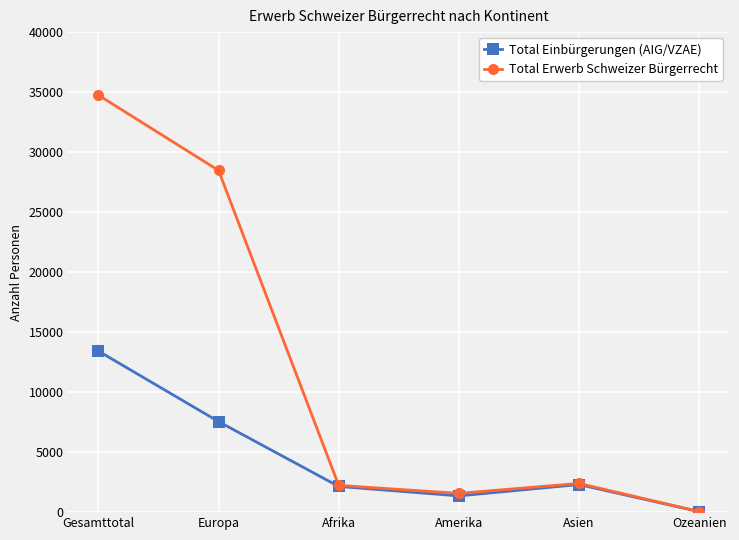

At Europa, list the series in order from smallest to largest.

Total Einbürgerungen (AIG/VZAE), Total Erwerb Schweizer Bürgerrecht